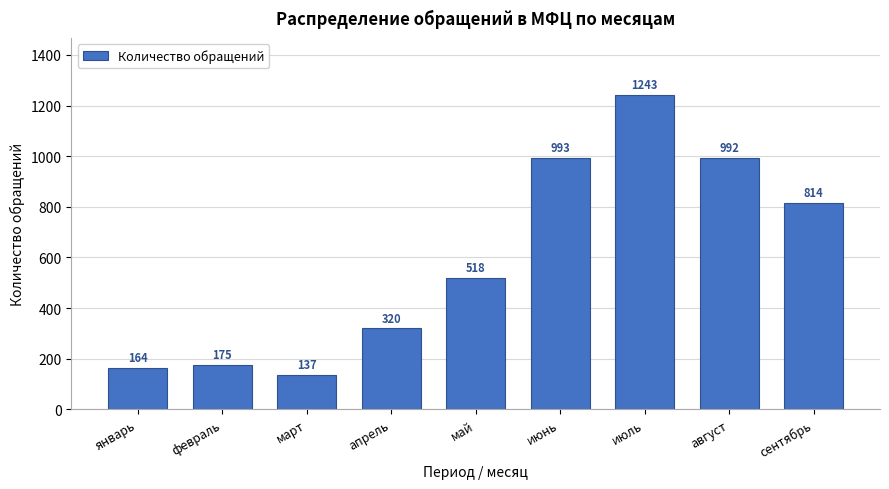

Reading left to right, extract all data points from this chart.

164	175	137	320	518	993	1243	992	814